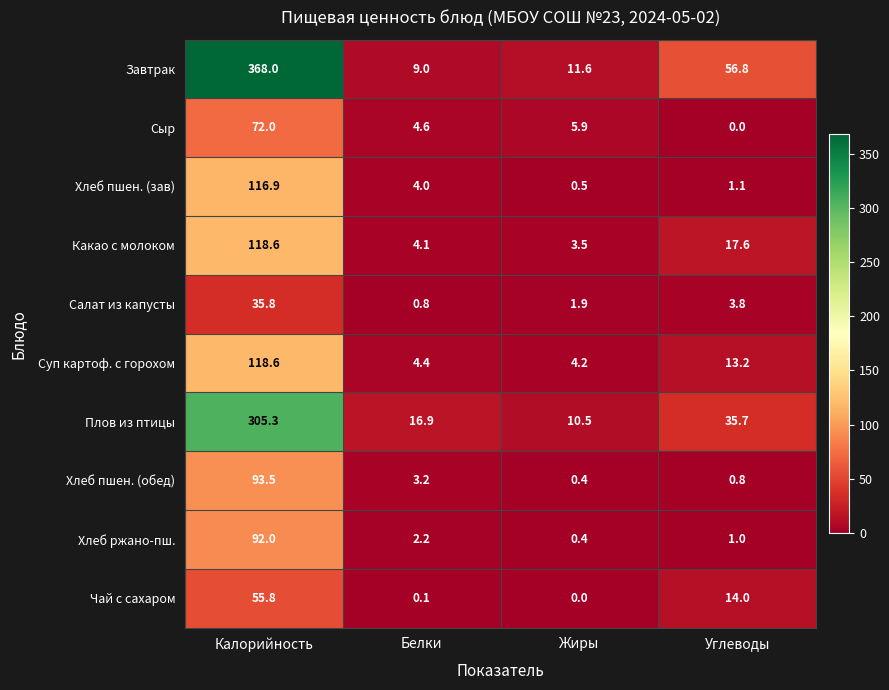

At how many categories does at least one series exceed 275?

1